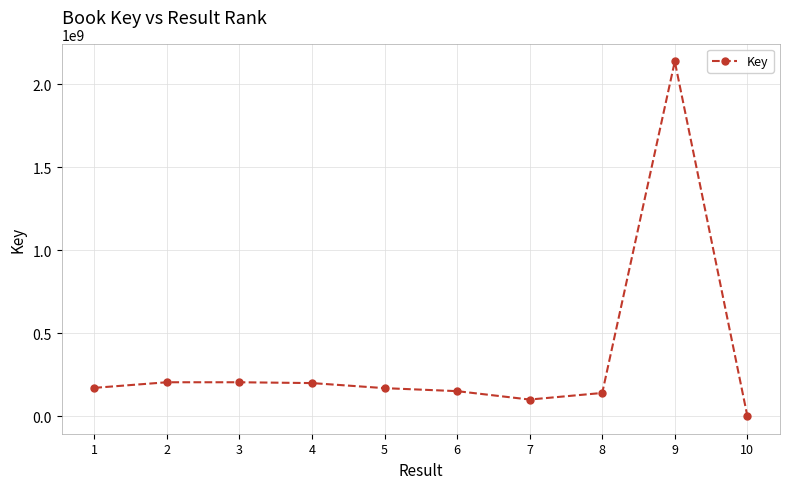

Read the value at 5, to the nearest 100.

169456700